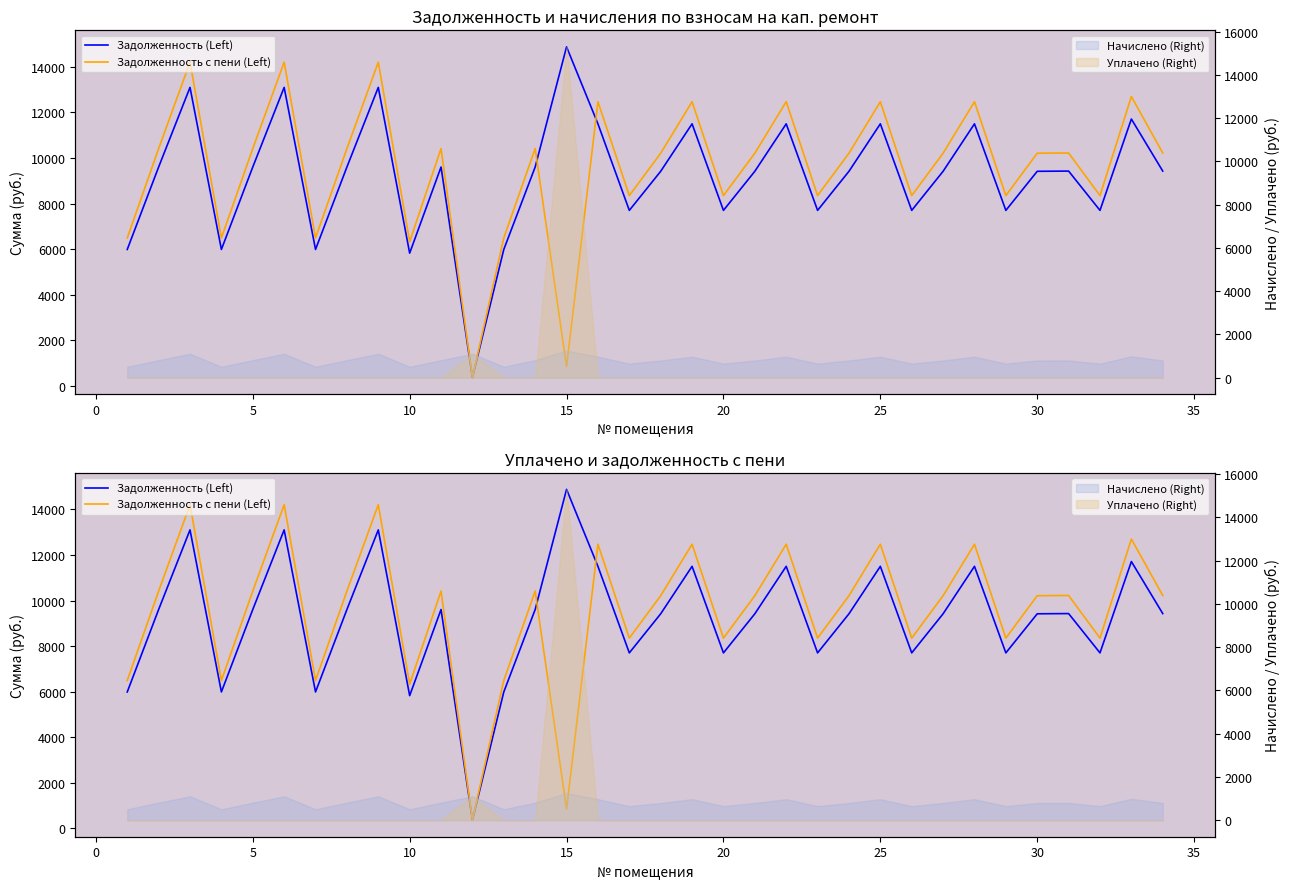

At how many categories does at least one series exceed 4676?

33